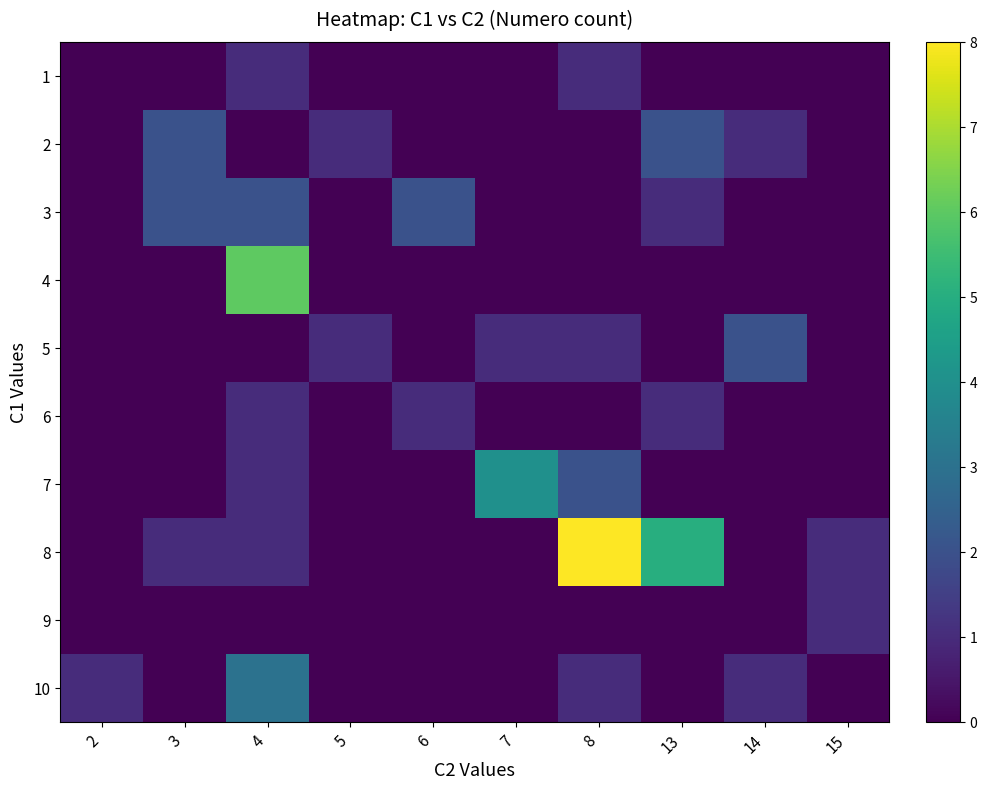

Reading left to right, what are all the values shown in this chart?

1: 2=0	3=0	4=1	5=0	6=0	7=0	8=1	13=0	14=0	15=0
2: 2=0	3=2	4=0	5=1	6=0	7=0	8=0	13=2	14=1	15=0
3: 2=0	3=2	4=2	5=0	6=2	7=0	8=0	13=1	14=0	15=0
4: 2=0	3=0	4=6	5=0	6=0	7=0	8=0	13=0	14=0	15=0
5: 2=0	3=0	4=0	5=1	6=0	7=1	8=1	13=0	14=2	15=0
6: 2=0	3=0	4=1	5=0	6=1	7=0	8=0	13=1	14=0	15=0
7: 2=0	3=0	4=1	5=0	6=0	7=4	8=2	13=0	14=0	15=0
8: 2=0	3=1	4=1	5=0	6=0	7=0	8=8	13=5	14=0	15=1
9: 2=0	3=0	4=0	5=0	6=0	7=0	8=0	13=0	14=0	15=1
10: 2=1	3=0	4=3	5=0	6=0	7=0	8=1	13=0	14=1	15=0